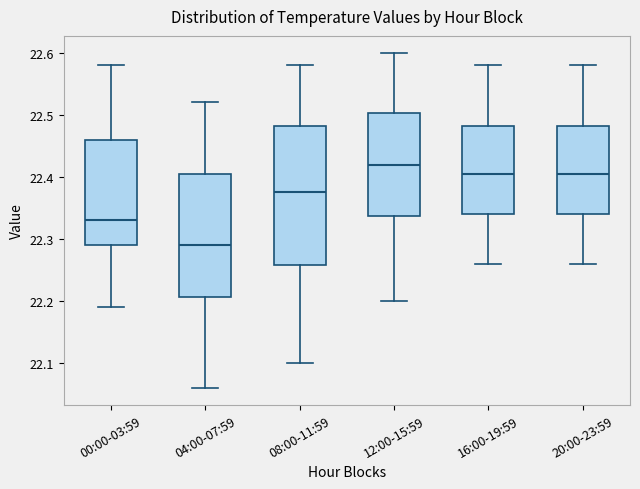

Reading left to right, transcribe this box plot: for each box, give where its median line is, the range the box spans, and where its two whiskers end, as read against the y-axis. The values are not printed on the chart, so give them approximately, as read against the axis.

00:00-03:59: median 22.33, box 22.29 to 22.46, whiskers 22.19 to 22.58
04:00-07:59: median 22.29, box 22.21 to 22.41, whiskers 22.06 to 22.52
08:00-11:59: median 22.38, box 22.26 to 22.48, whiskers 22.10 to 22.58
12:00-15:59: median 22.42, box 22.34 to 22.50, whiskers 22.20 to 22.60
16:00-19:59: median 22.41, box 22.34 to 22.48, whiskers 22.26 to 22.58
20:00-23:59: median 22.41, box 22.34 to 22.48, whiskers 22.26 to 22.58